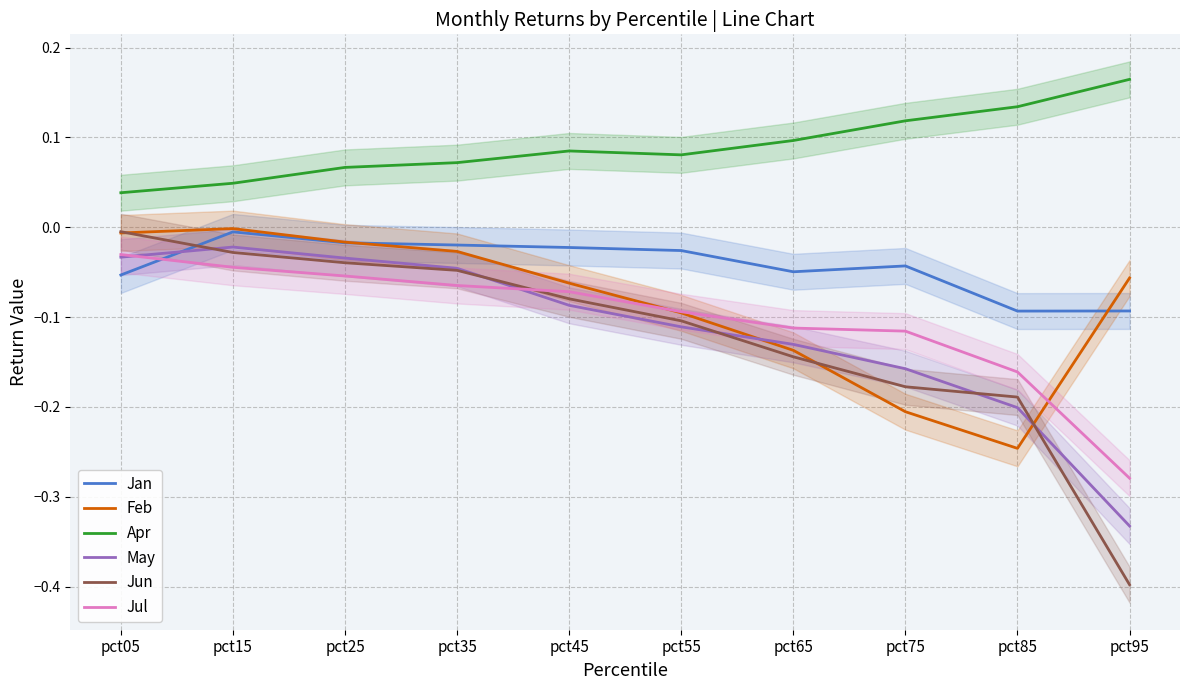

What is the maximum value shown in the chart?

0.2